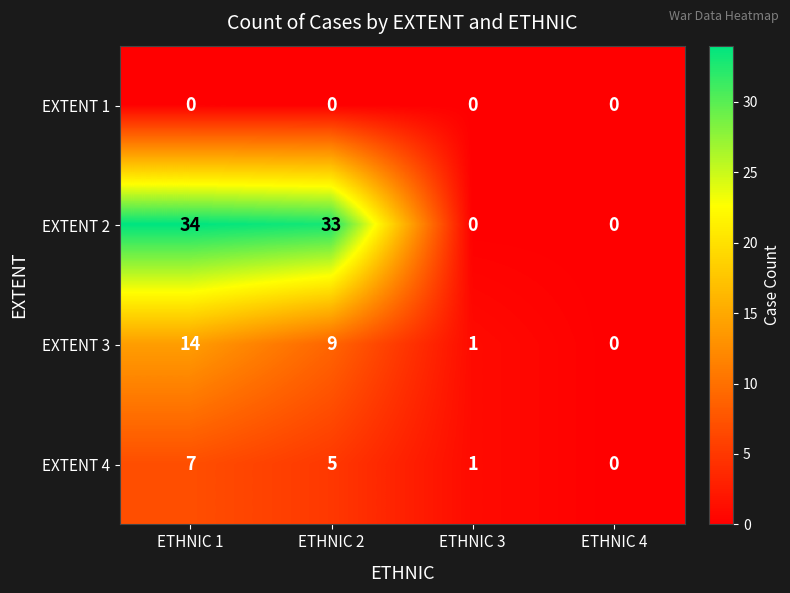

How many positive values does the EXTENT 4 series have?

3